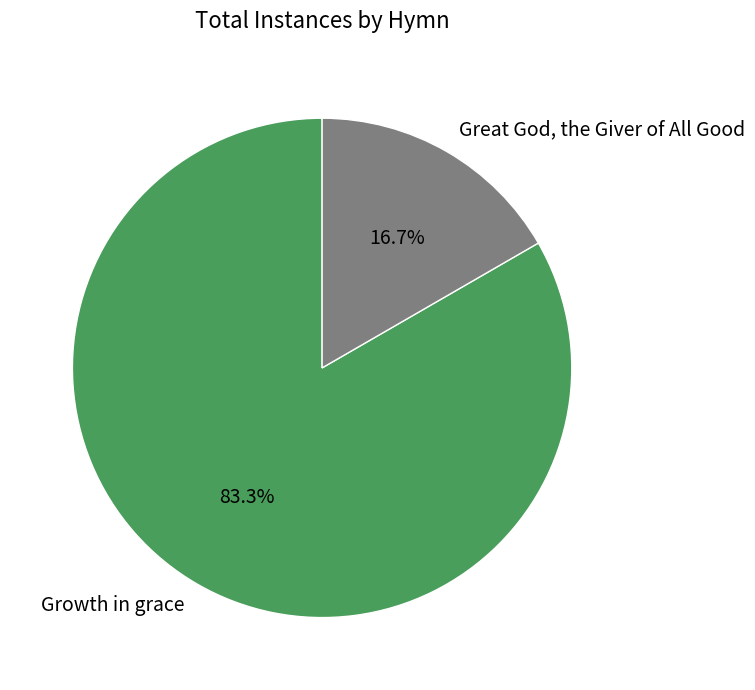

Do Great God, the Giver of All Good and Growth in grace together represent more than half of the pie?

Yes